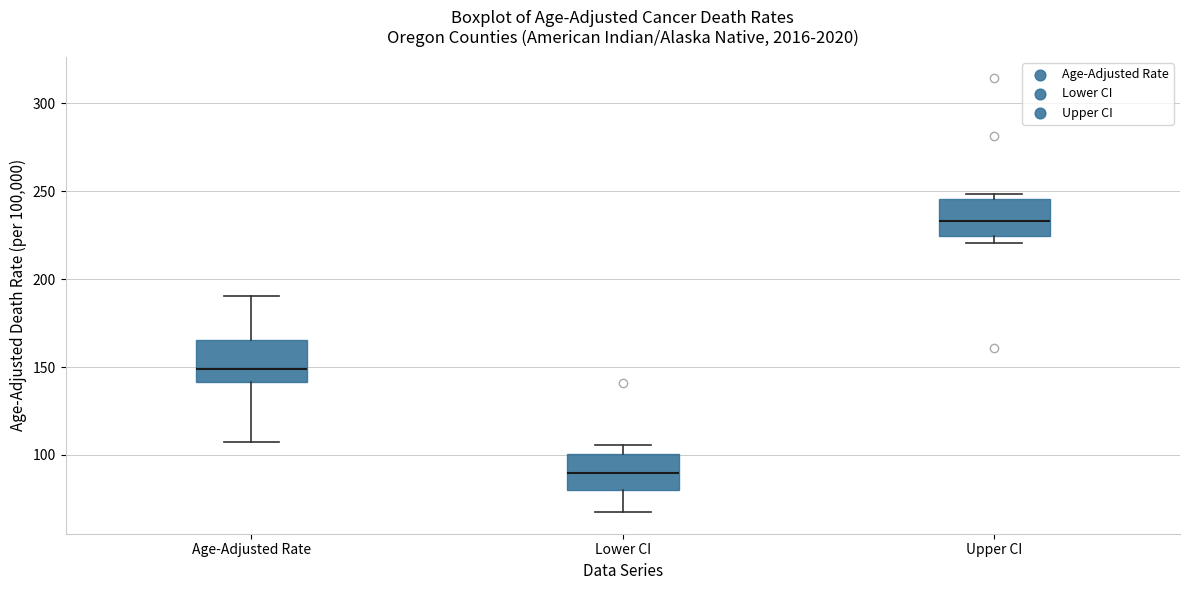

Reading left to right, transcribe this box plot: for each box, give where its median line is, the range the box spans, and where its two whiskers end, as read against the y-axis. The values are not printed on the chart, so give them approximately, as read against the axis.

Age-Adjusted Rate: median 150, box 140 to 165, whiskers 105 to 190
Lower CI: median 90, box 80 to 100, whiskers 70 to 105
Upper CI: median 235, box 225 to 245, whiskers 220 to 250